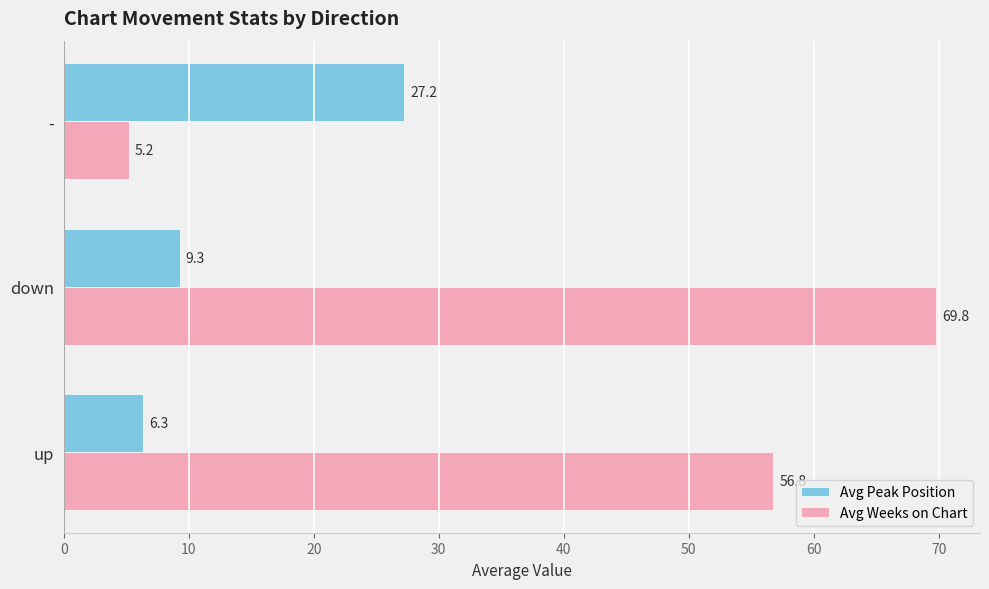

What is the average value of the Avg Weeks on Chart series?

43.9